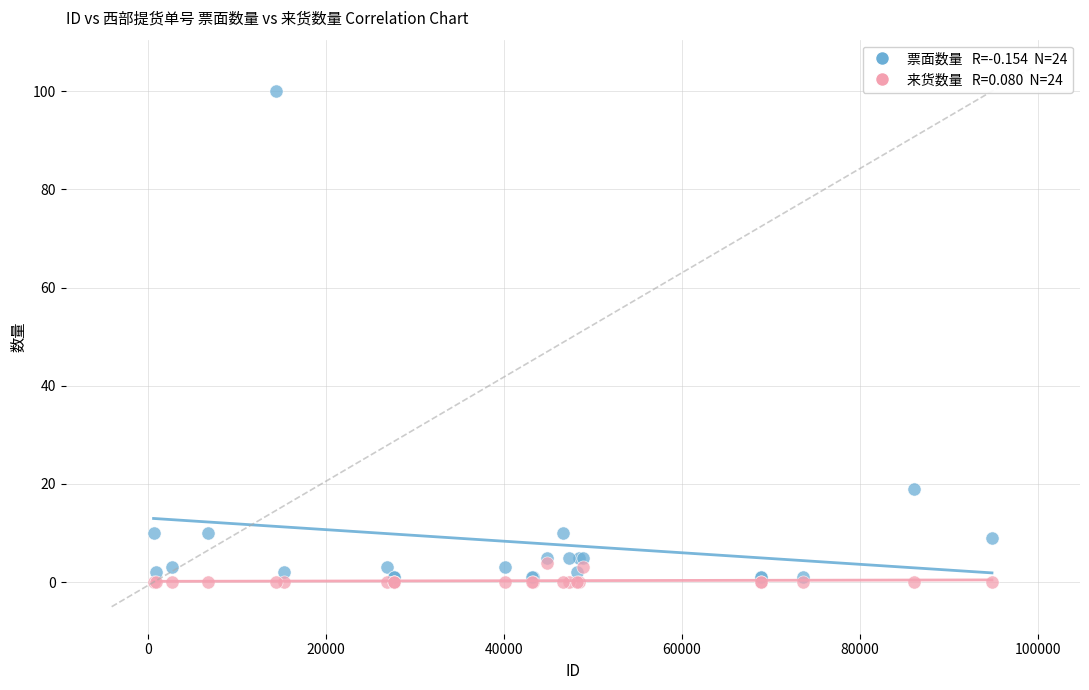

Across all series, what Y value is closest to 50?

19